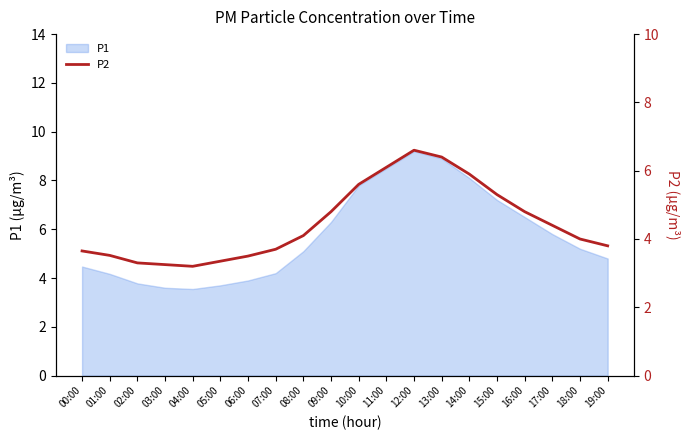

Is it true that the value at 04:00 is 4.6?

False